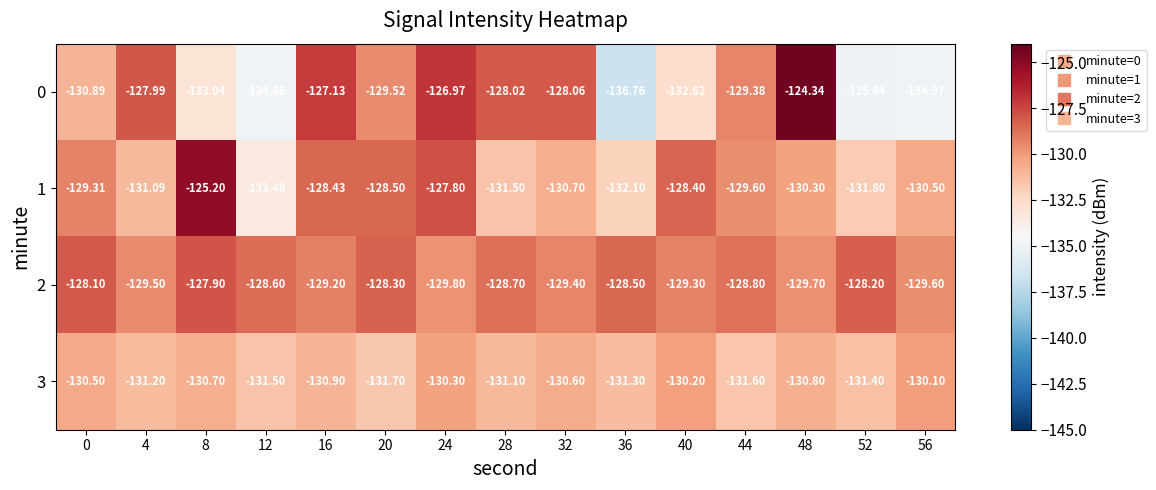

Is the value of 2 at 56 greater than the value of 0 at 24?

No